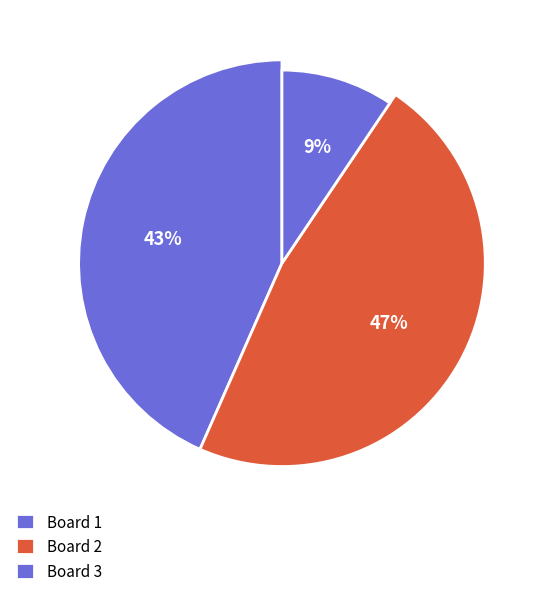

Does Board 4 represent more than half of the total?

No